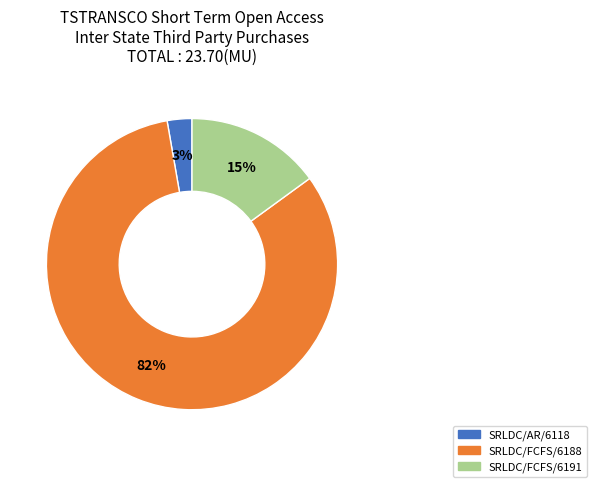

Do SRLDC/AR/6118 and SRLDC/FCFS/6188 together represent more than half of the pie?

Yes